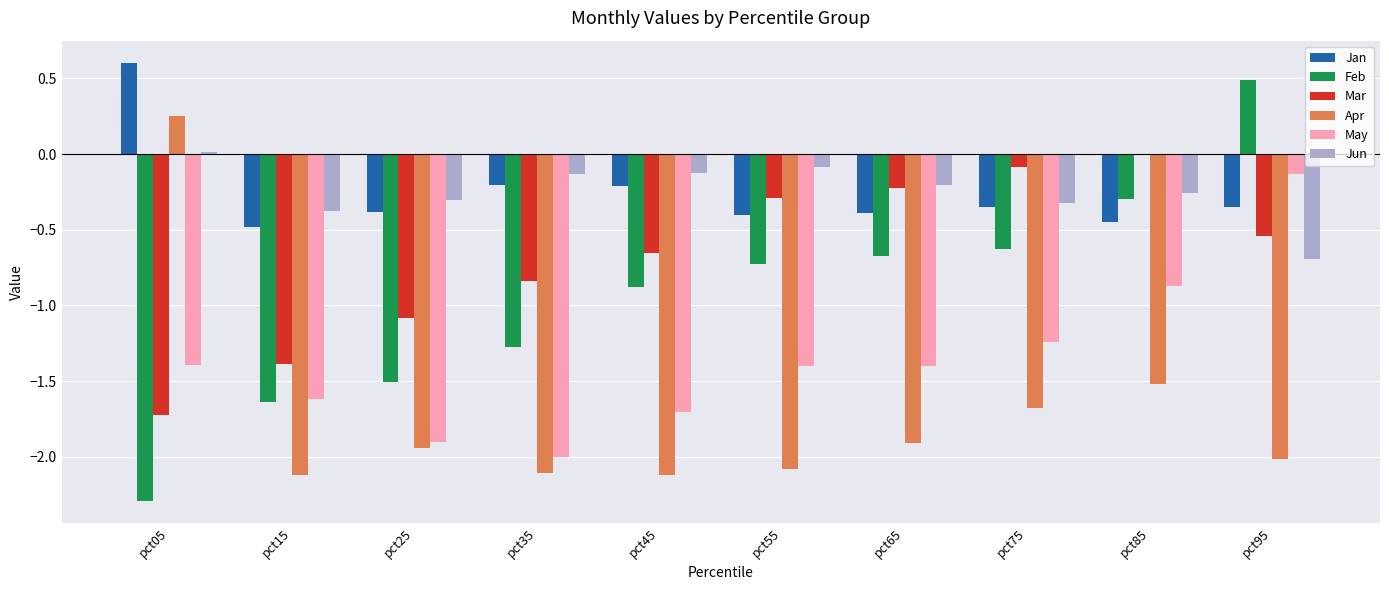

Where is Apr nearest to the value 0?

pct05